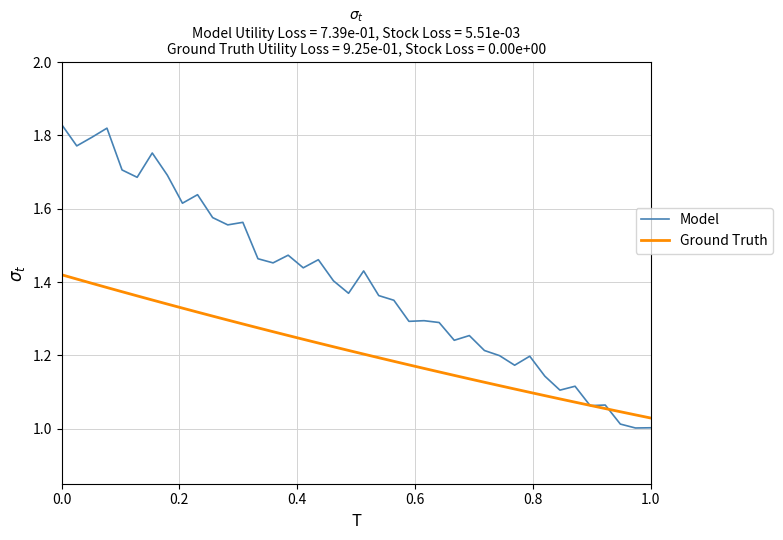

Which series has the widest spread of values?

Model